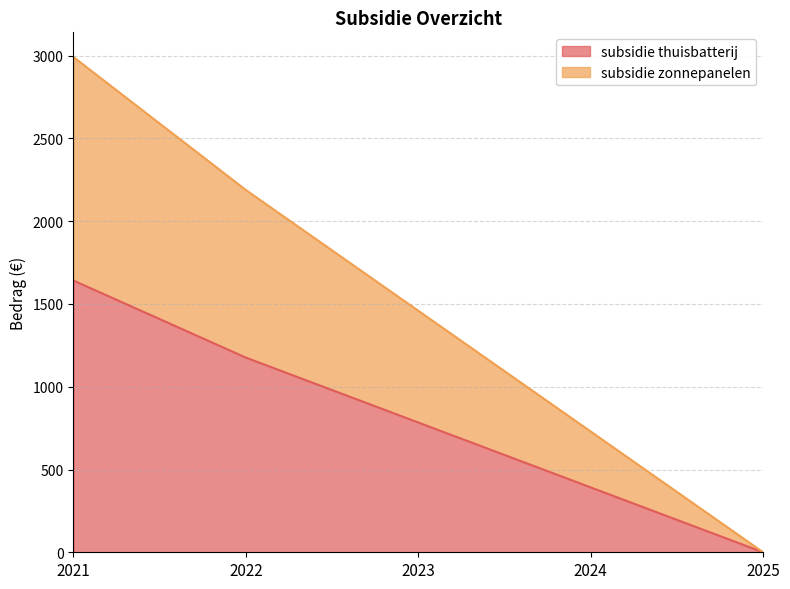

How many values in subsidie zonnepanelen are above zero?

4